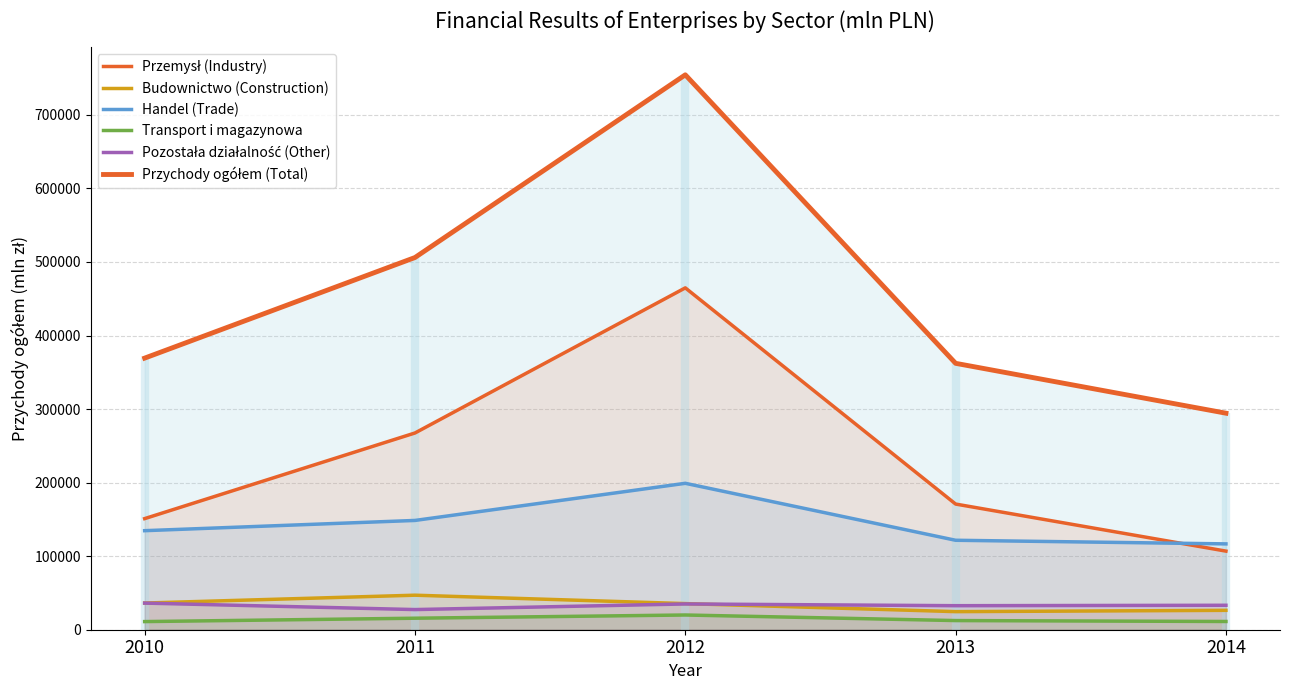

Which category has the lowest value in the Transport i magazynowa series?

2010